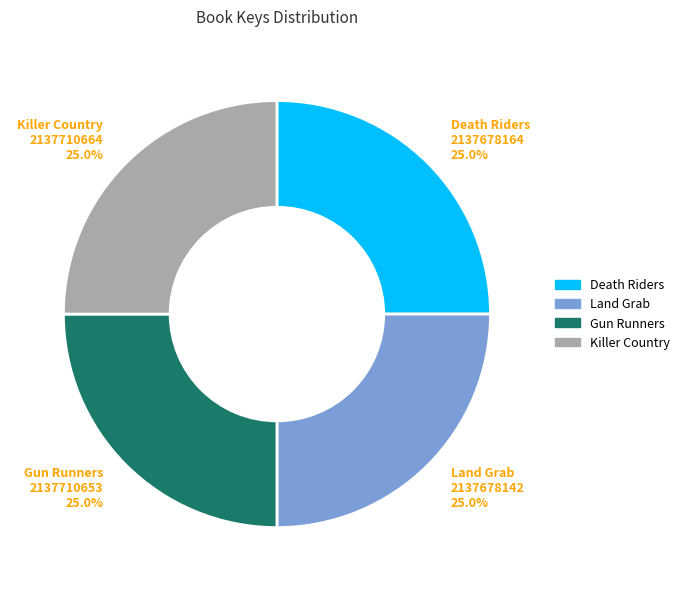

What percentage do Land Grab and Death Riders together represent?

50.0%